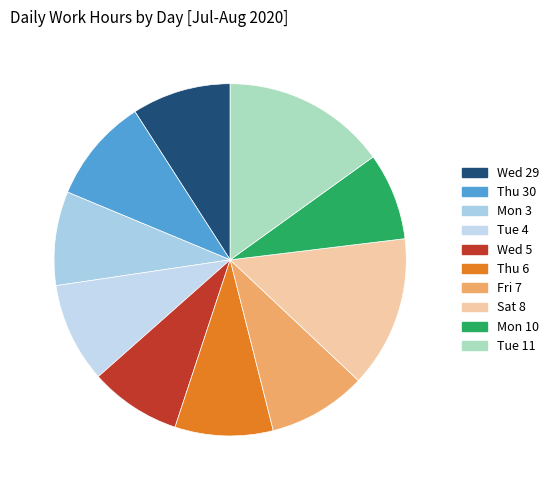

What percentage do Thu 6 and Wed 29 together represent?

18.1%